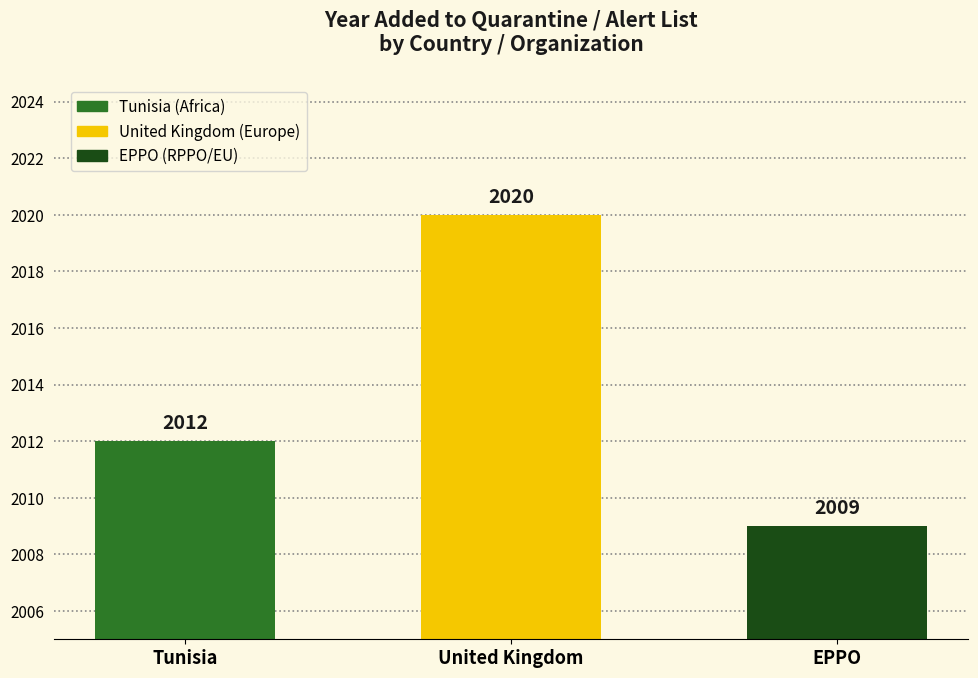

What is the minimum value shown in the chart?

2009